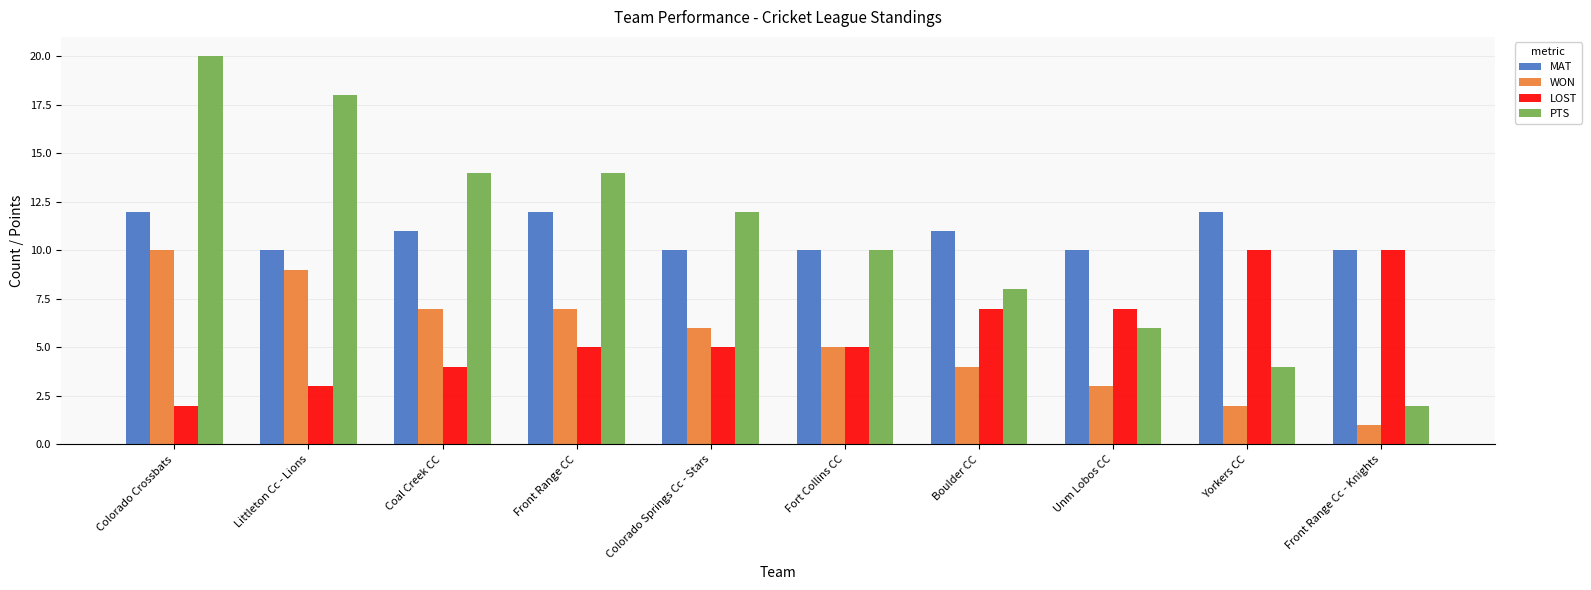

Is the value of MAT at Front Range Cc - Knights greater than the value of PTS at Colorado Crossbats?

No